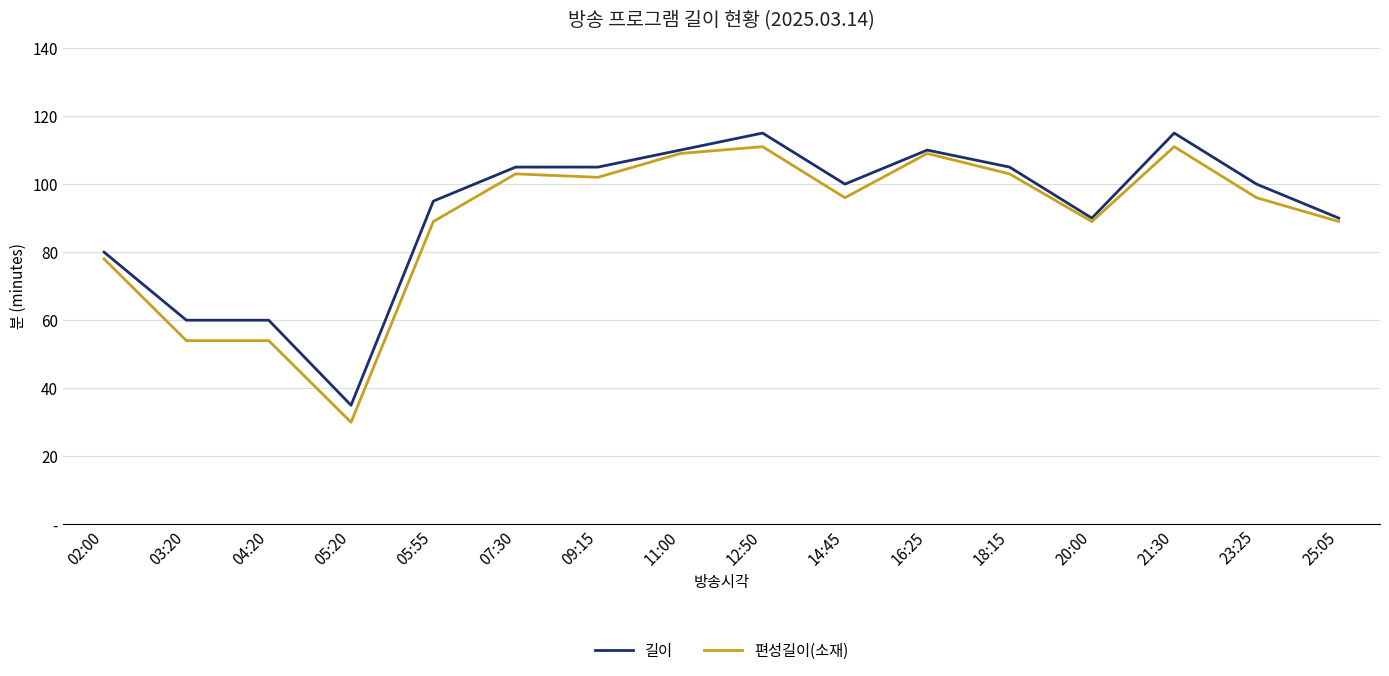

True or false: 길이 and 편성길이(소재) intersect in this chart.

False